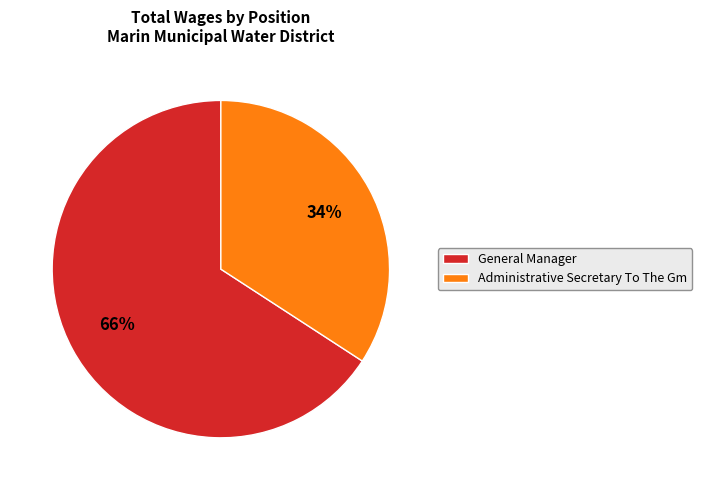

To the nearest percent, what is the difference between the largest and smallest slice percentages?

32%